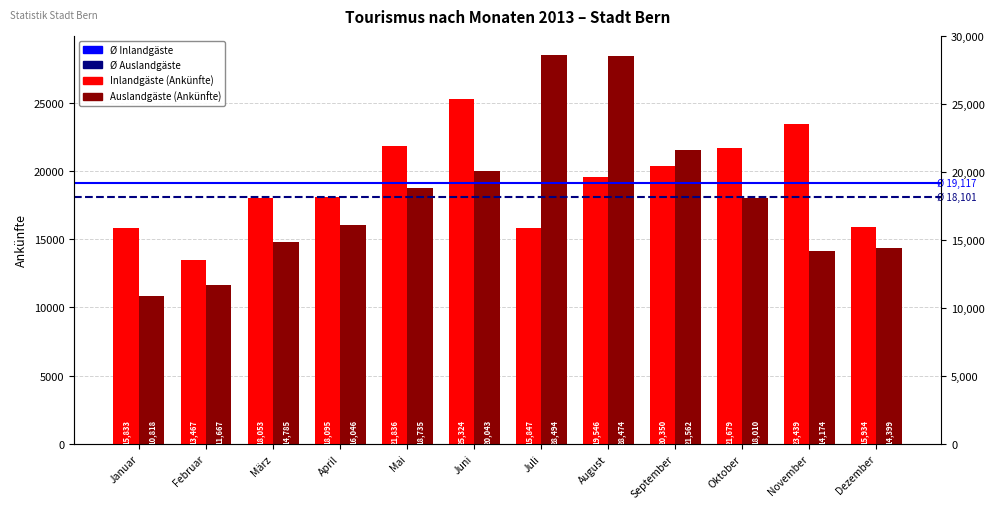

What is the average value of the Auslandgäste (Ankünfte) series?

18101